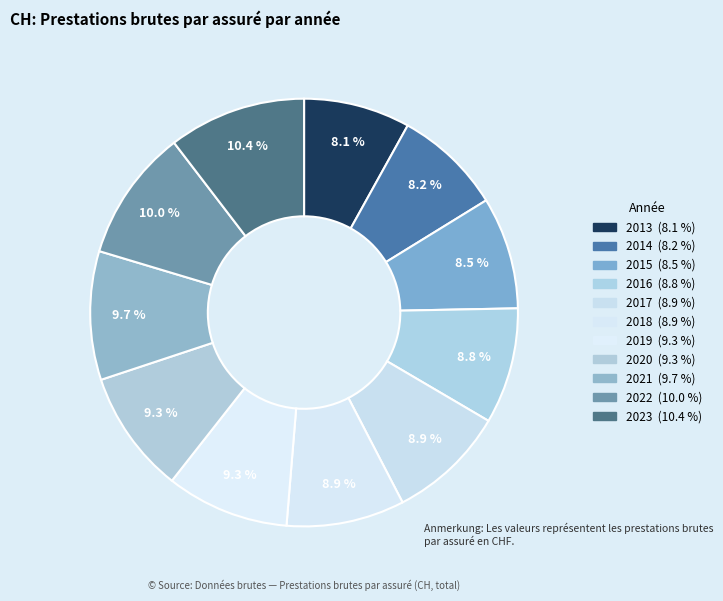

To the nearest percent, what portion does 2016 represent?

9%